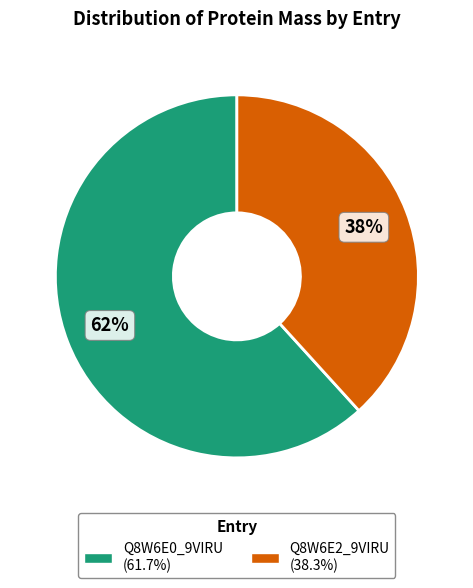

Do Q8W6E0_9VIRU and Q8W6E2_9VIRU together represent more than half of the pie?

Yes